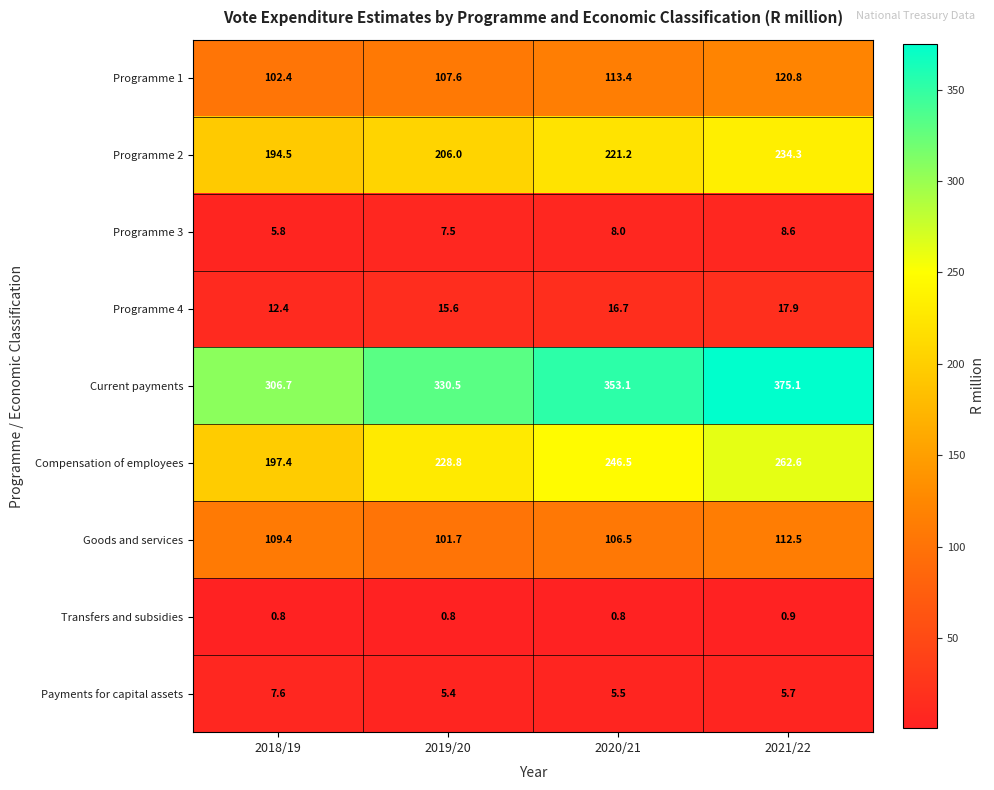

True or false: Compensation of employees has a value of 197.4 at 2018/19.

True